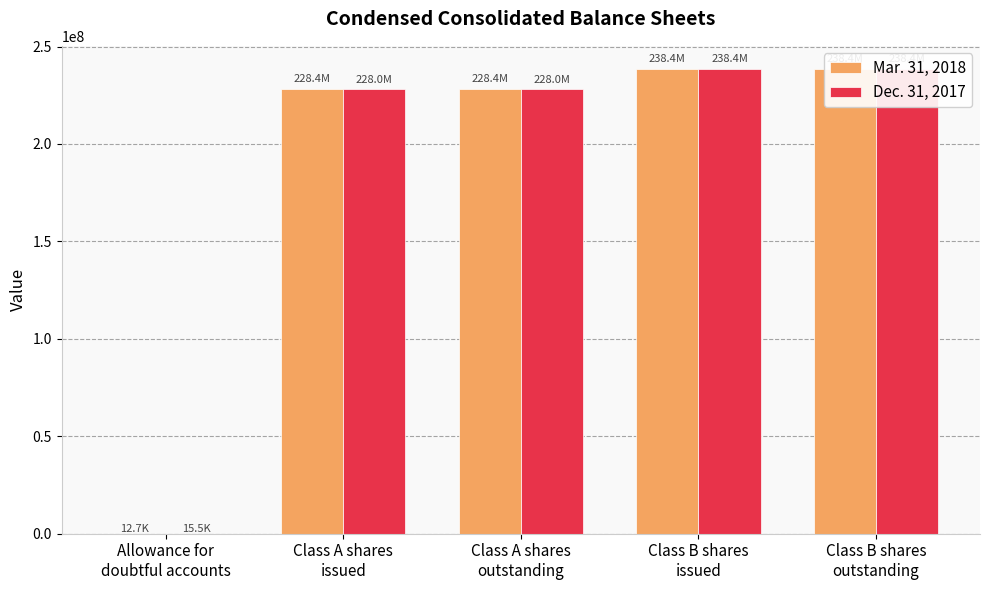

List the series in order of their overall mean, highest first.

Mar. 31, 2018, Dec. 31, 2017